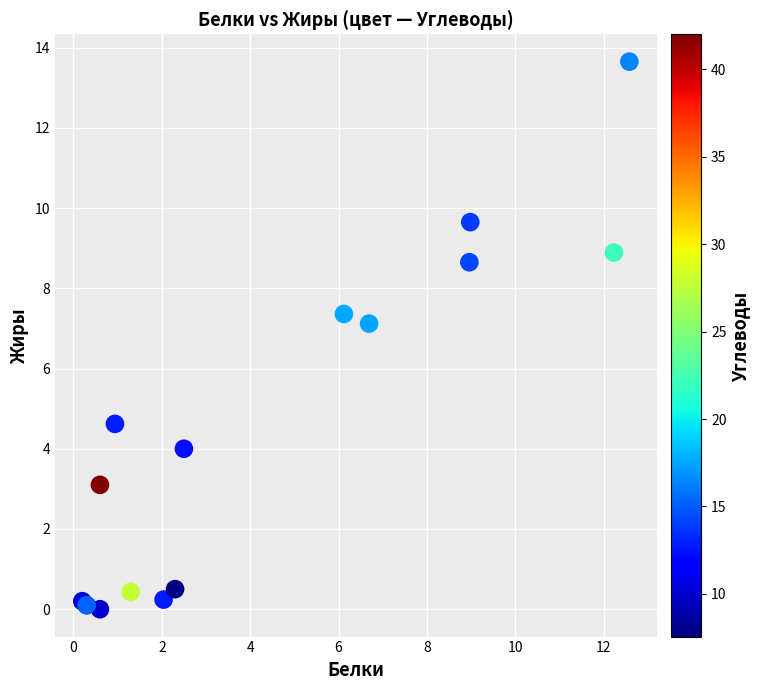

What Y value in the scatter plot is closest to 6?

7.1